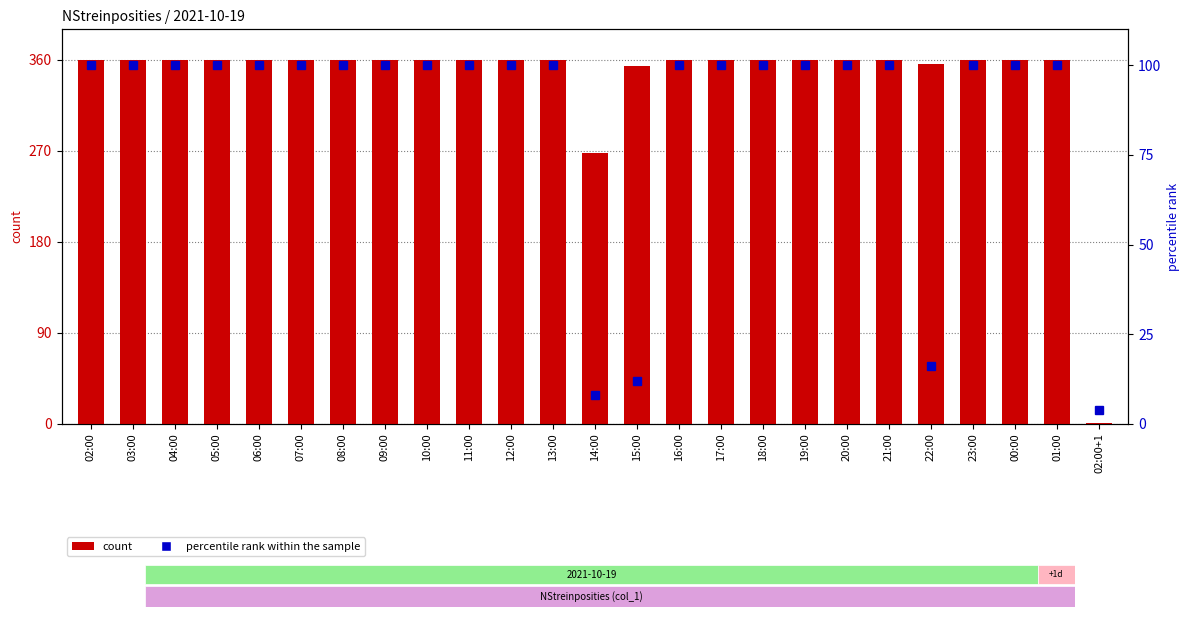

Rank the series at 06:00 from lowest to highest value.

percentile rank within the sample, count